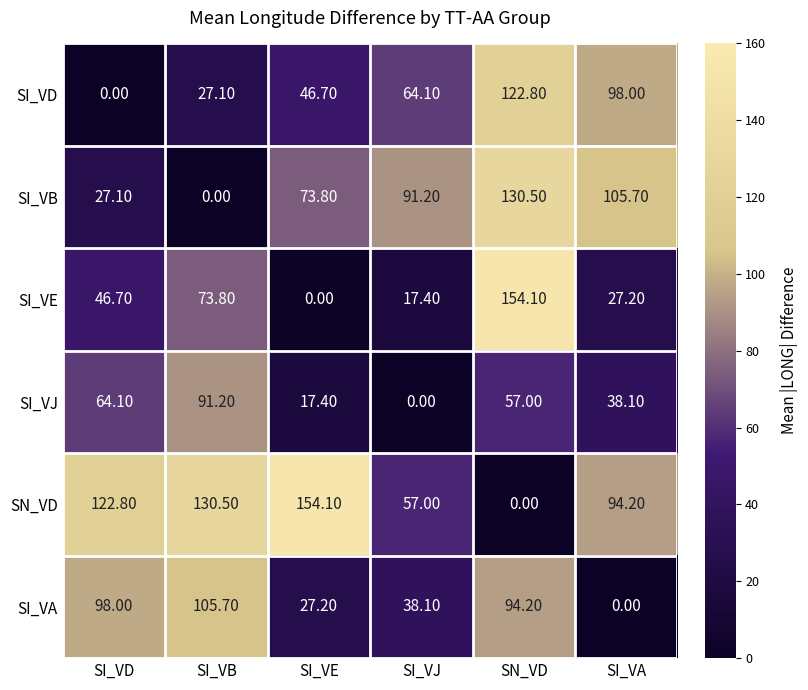

Rank the series at SN_VD from highest to lowest value.

SI_VE, SI_VB, SI_VD, SI_VA, SI_VJ, SN_VD